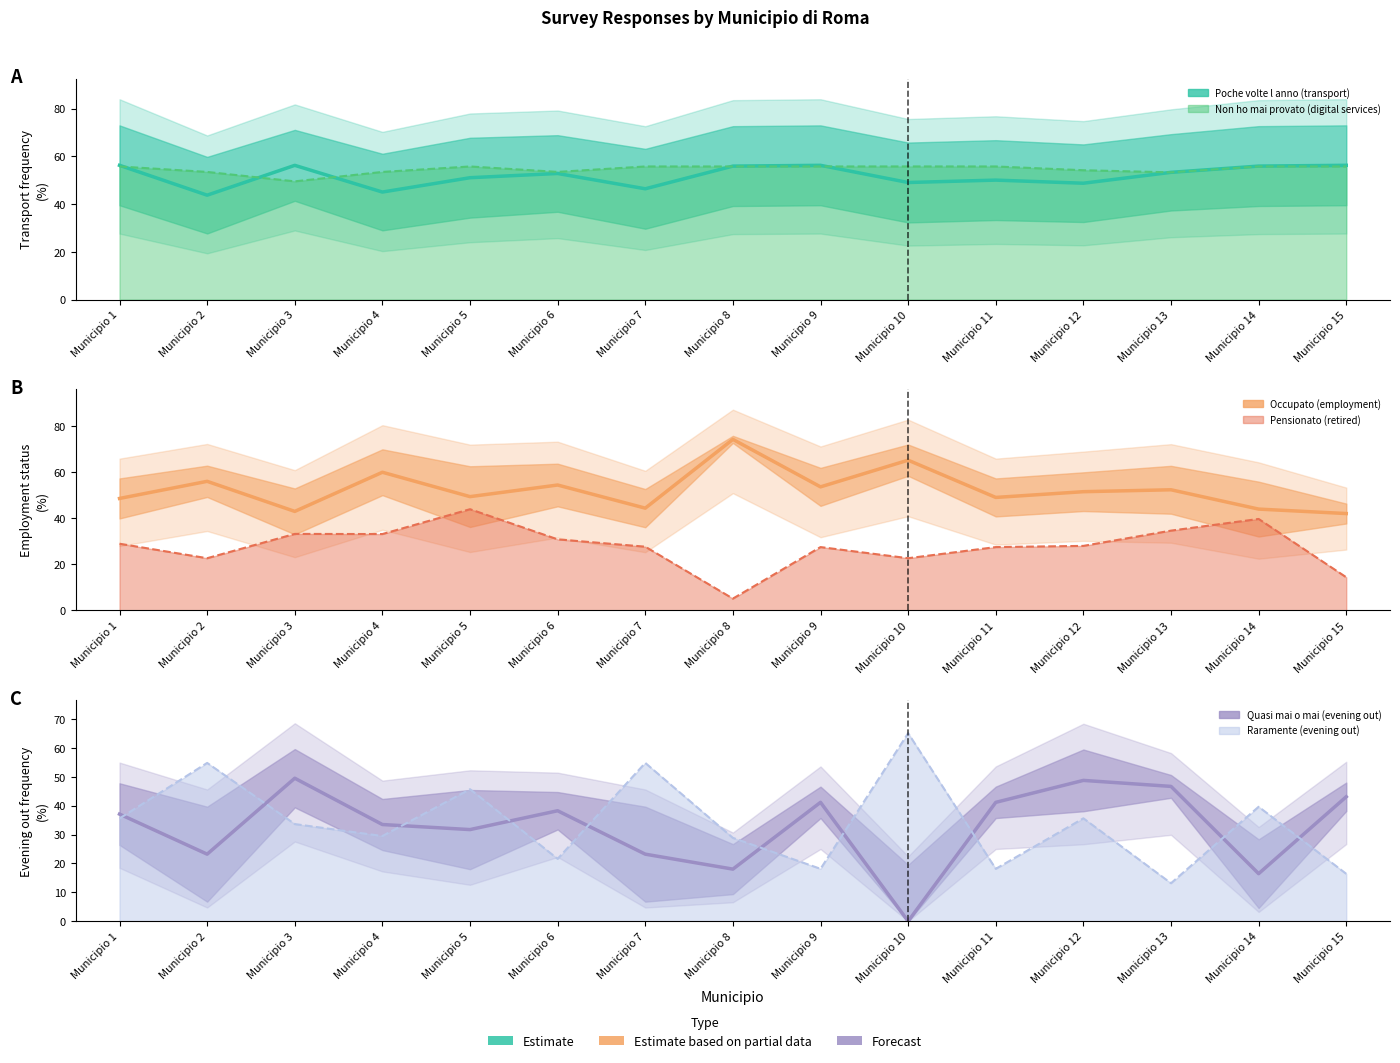

Which category has the lowest value across all series?

Municipio 10